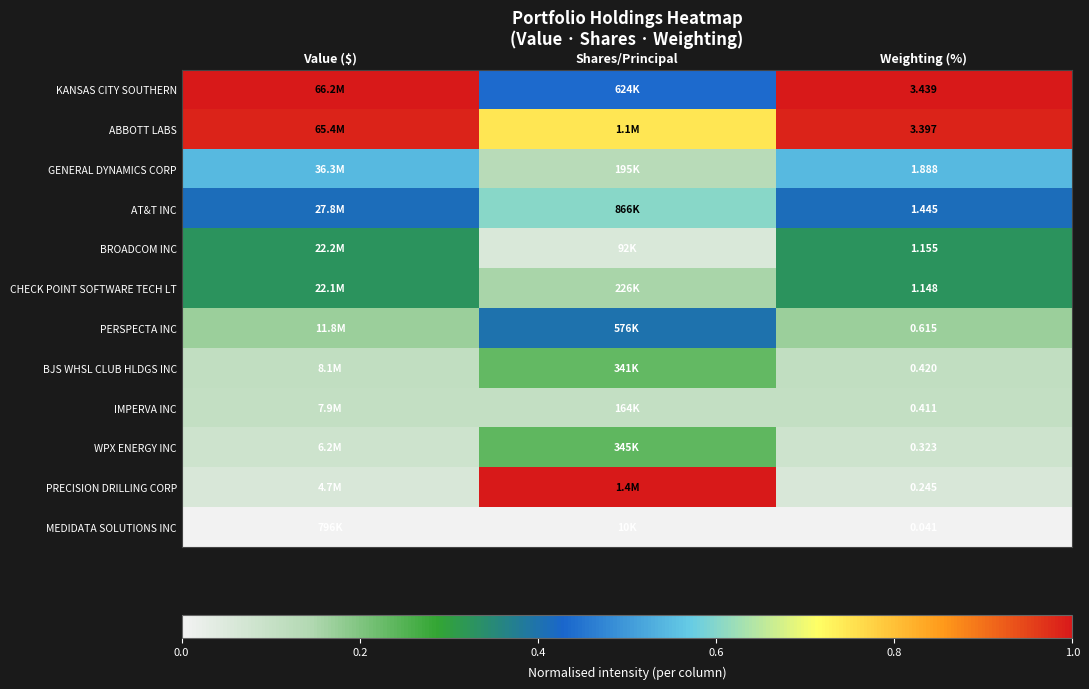

At Weighting (%), list the series in order from largest to smallest.

KANSAS CITY SOUTHERN, ABBOTT LABS, GENERAL DYNAMICS CORP, AT&T INC, BROADCOM INC, CHECK POINT SOFTWARE TECH LT, PERSPECTA INC, BJS WHSL CLUB HLDGS INC, IMPERVA INC, WPX ENERGY INC, PRECISION DRILLING CORP, MEDIDATA SOLUTIONS INC